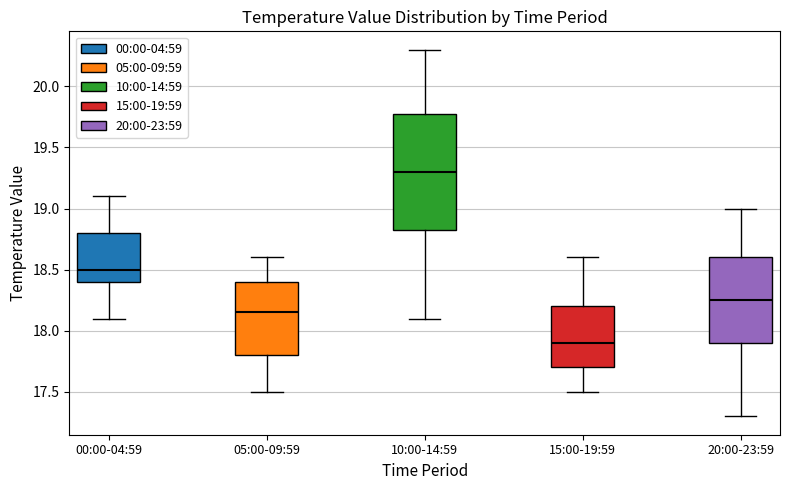

Which box has the highest median line?

10:00-14:59